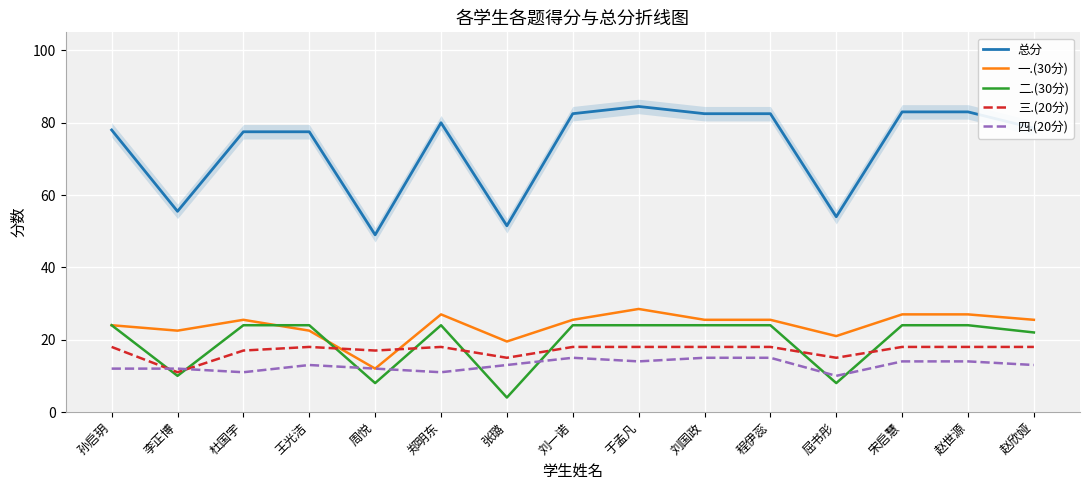

At how many categories does at least one series exceed 83?

1